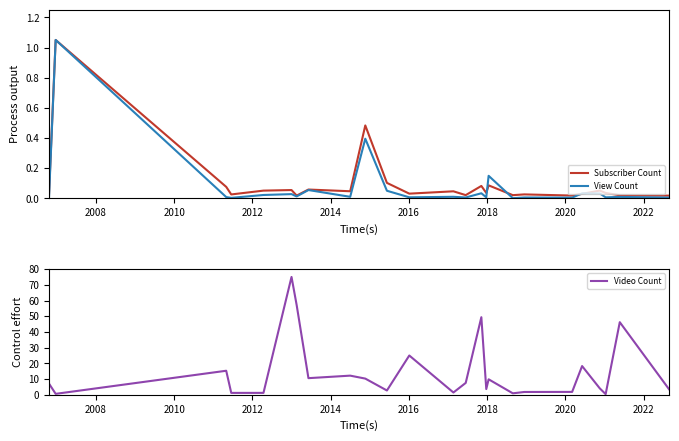

What is the maximum value for View Count?

1.1